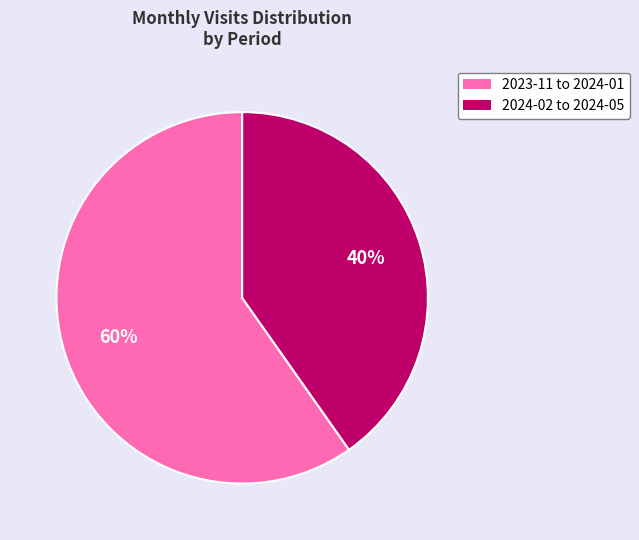

Do 2023-11 to 2024-01 and 2024-02 to 2024-05 together represent more than half of the pie?

Yes